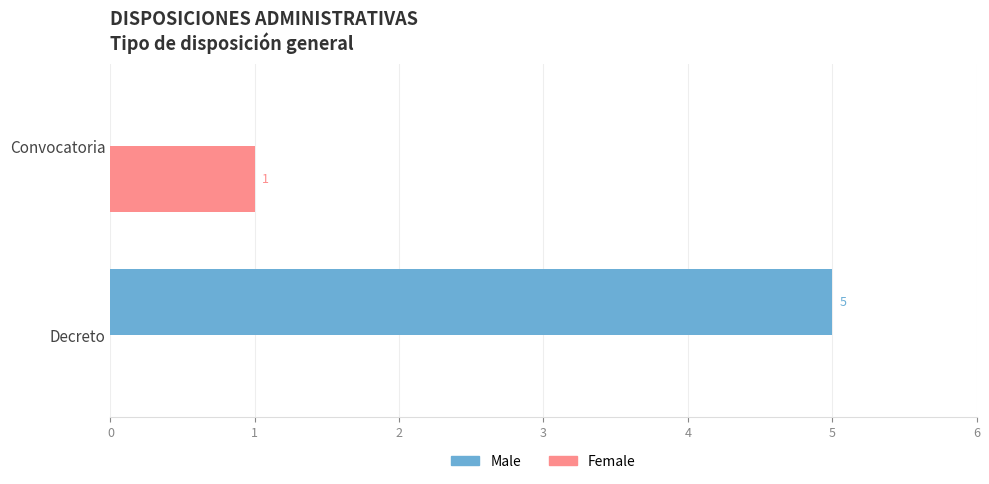

At which category is the sum across all series the highest?

Decreto